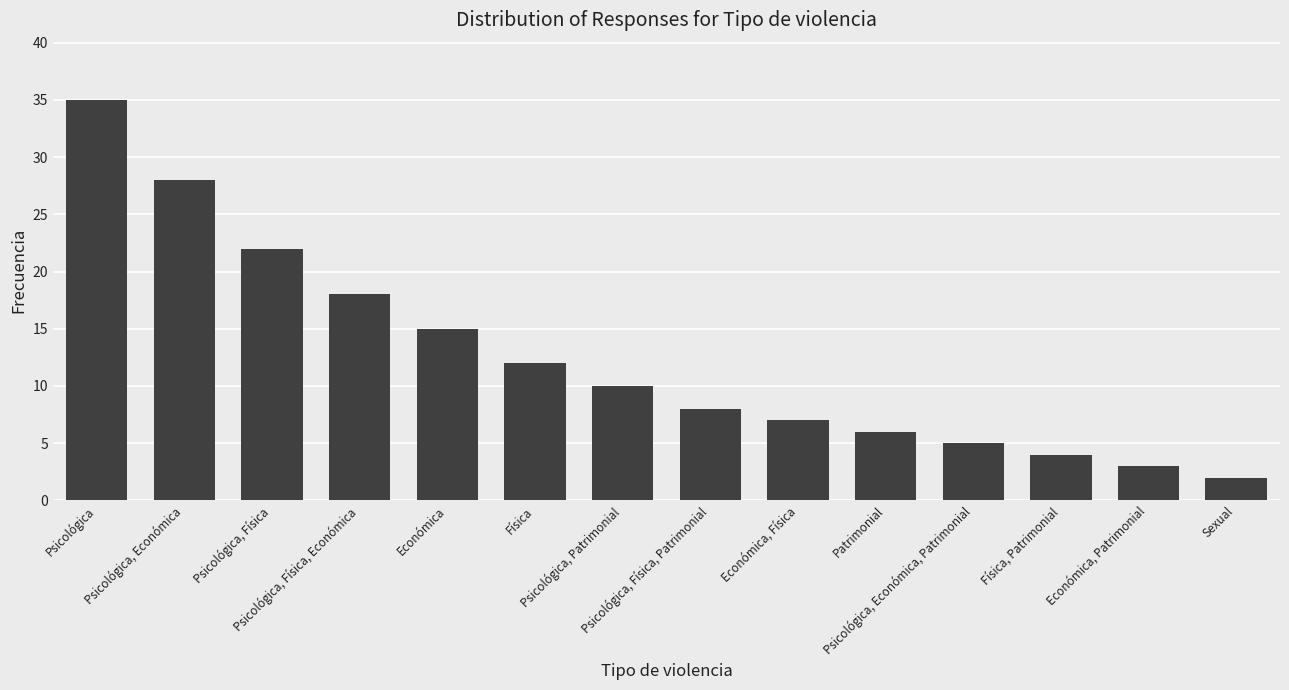

Which has a higher value, Psicológica, Patrimonial or Psicológica, Económica, Patrimonial?

Psicológica, Patrimonial